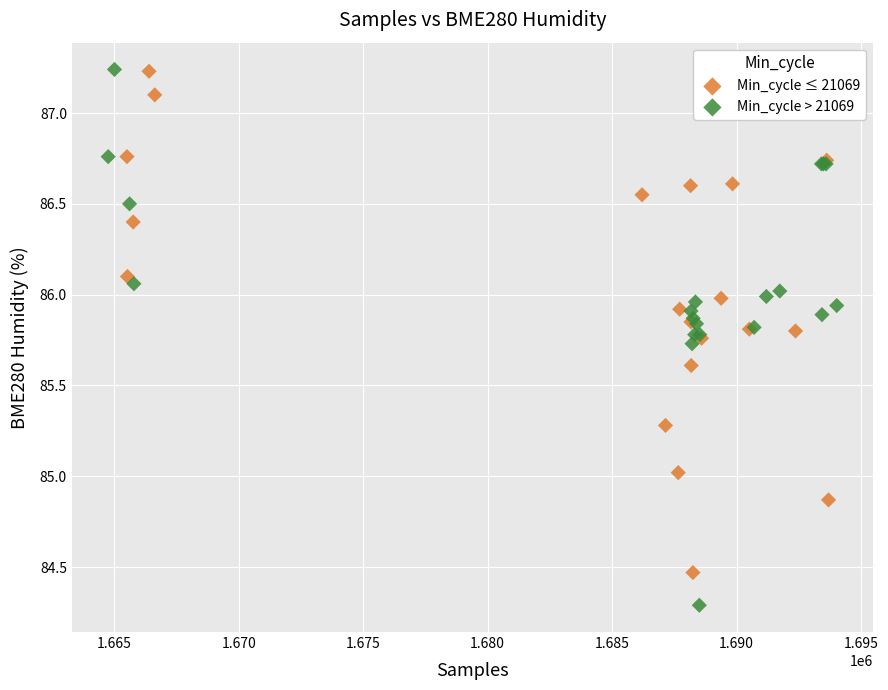

Which series has the largest Y range (max minus min)?

Min_cycle > 21069